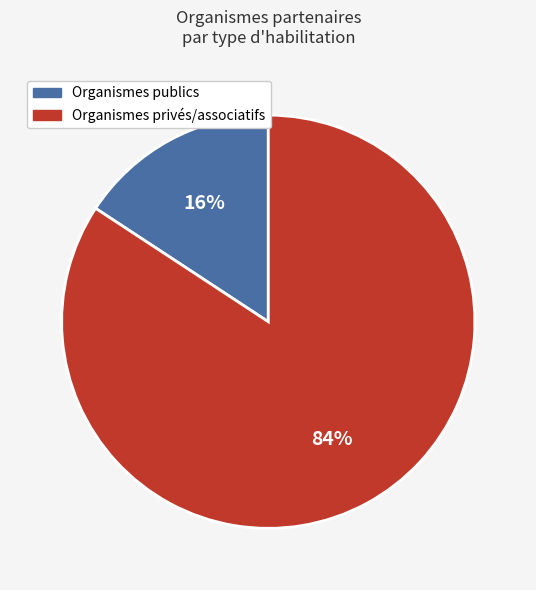

Is there any slice that represents more than half of the pie?

Yes